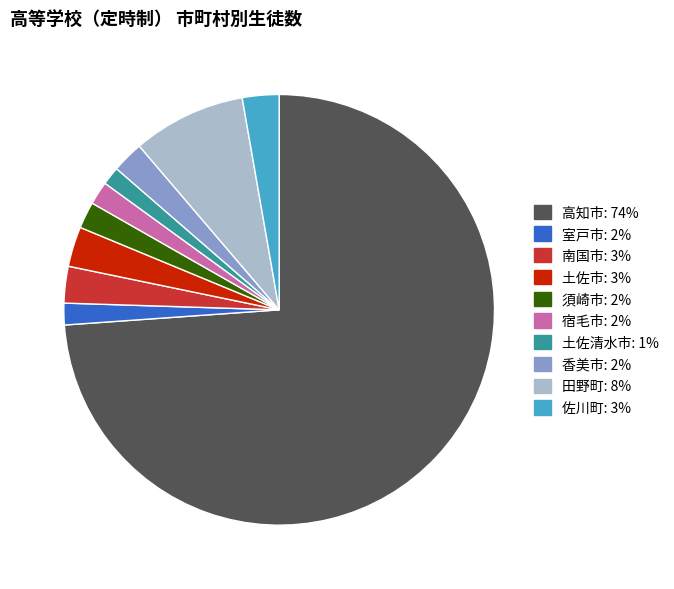

Combined, do 土佐市 and 佐川町 account for over 50%?

No